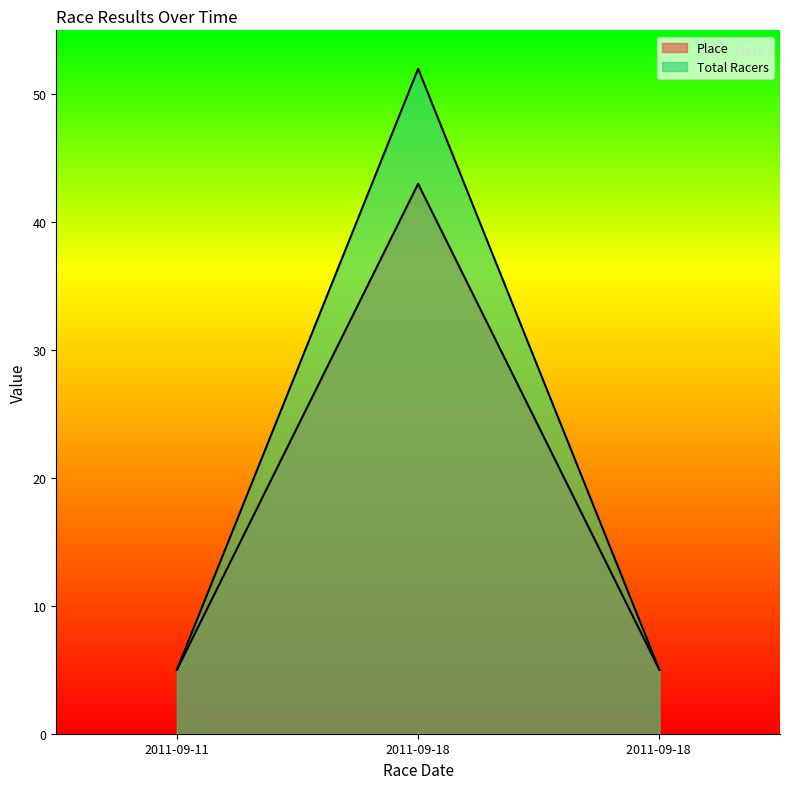

Reading left to right, what are all the values shown in this chart?

Place: 2011-09-11=5	2011-09-18=43	2011-09-18 =5
Total Racers: 2011-09-11=5	2011-09-18=52	2011-09-18 =5